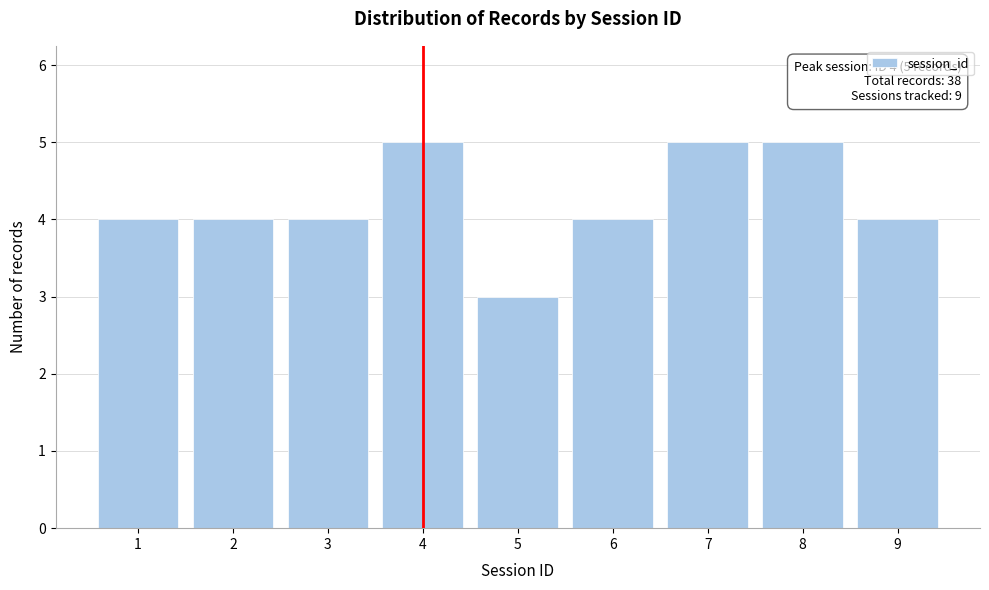

Reading right to left, what are all the values shown in this chart?

4	5	5	4	3	5	4	4	4